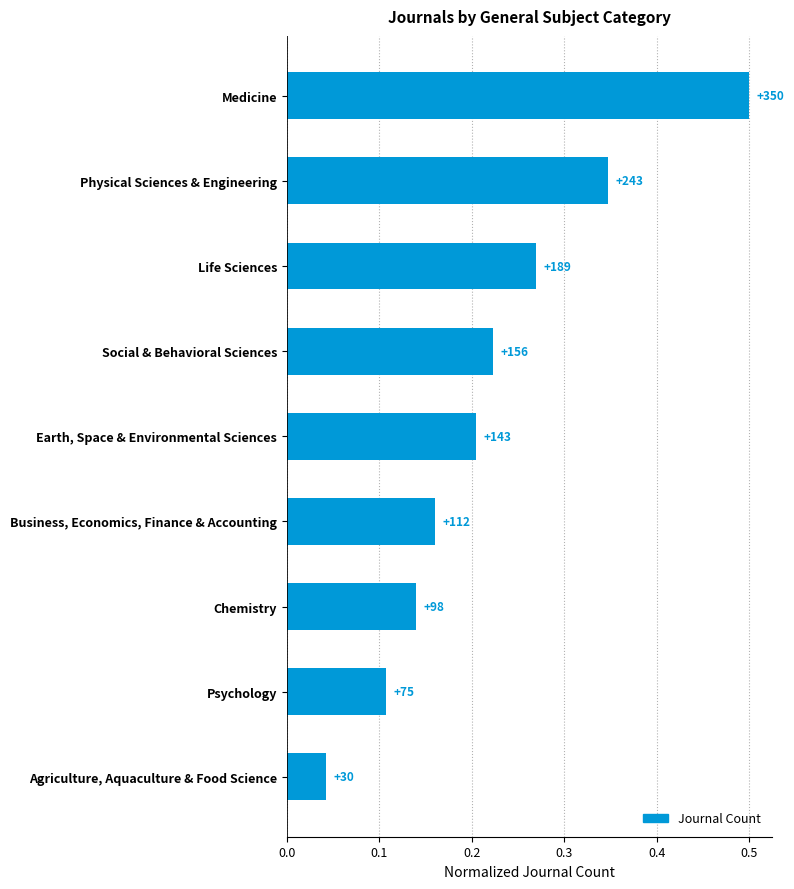

What is the difference between the maximum and minimum values?

0.5